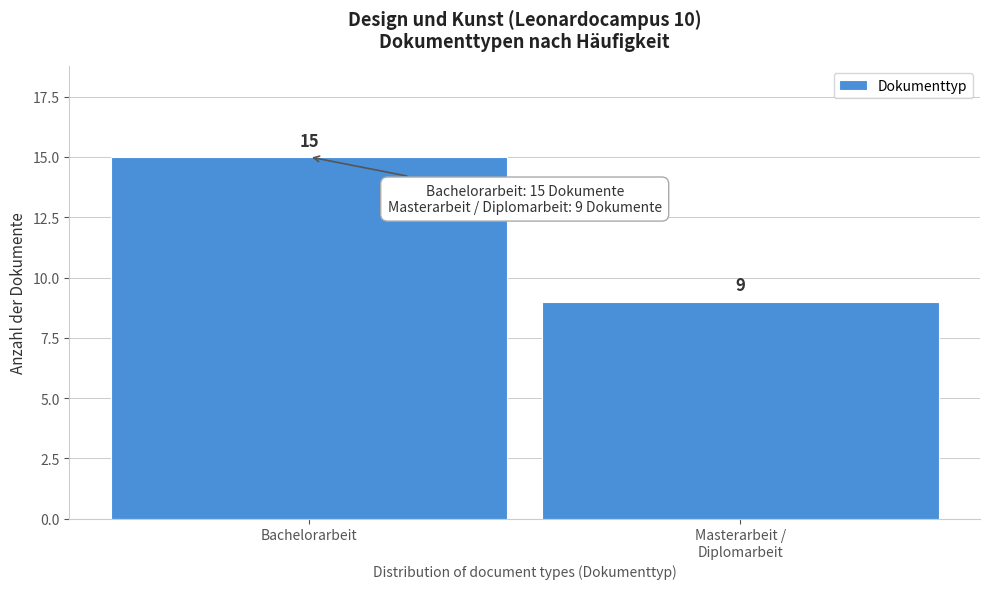

Reading left to right, list all the values displayed in this chart.

15	9